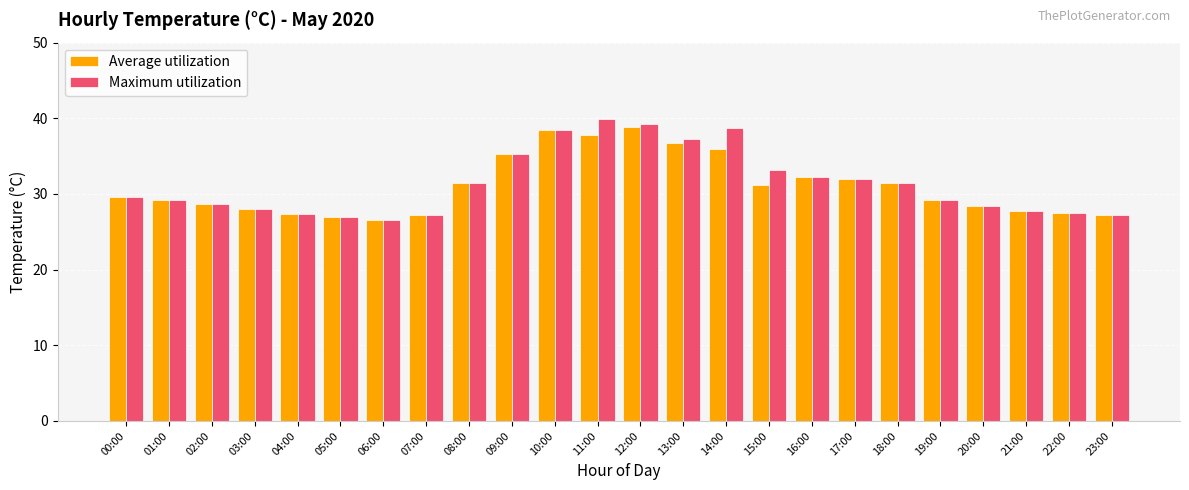

What is the minimum value for Average utilization?

26.6